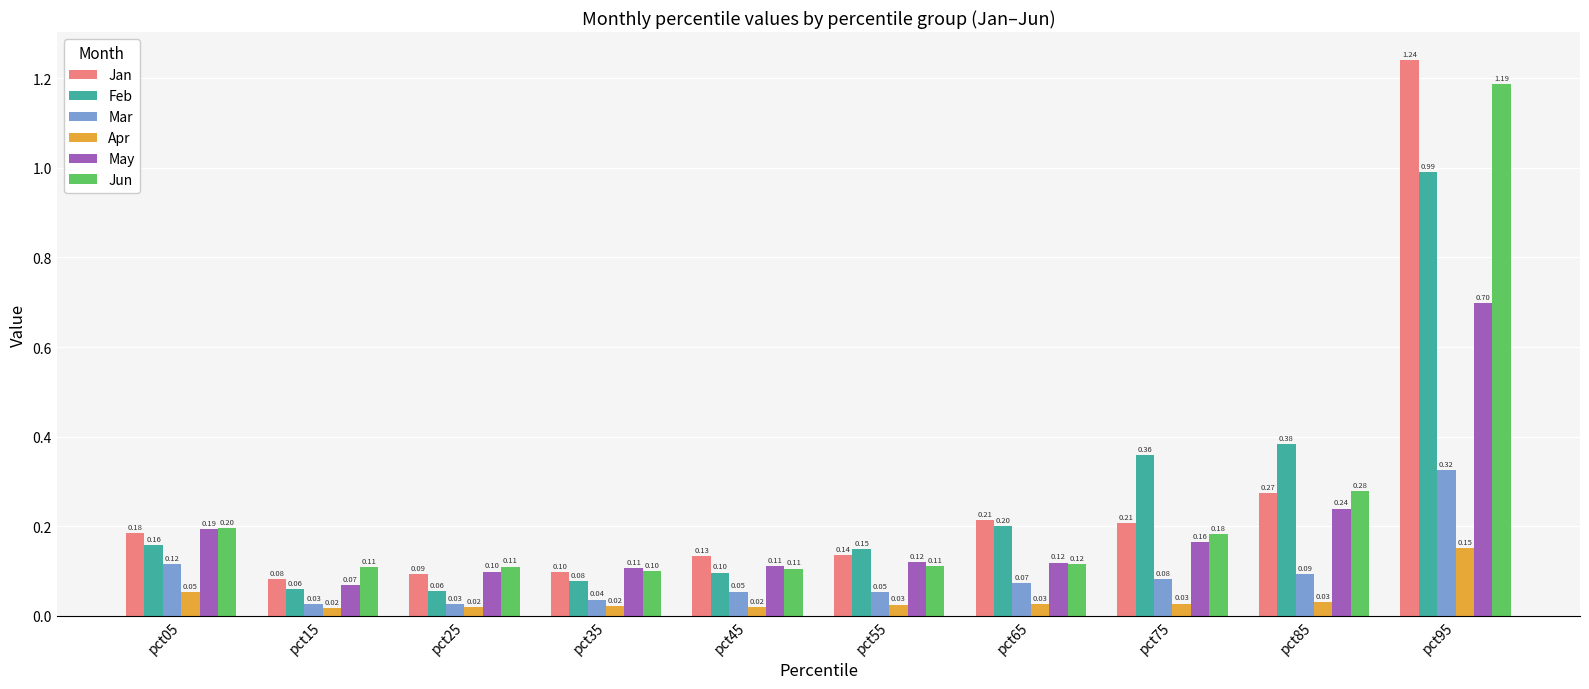

Which series has the largest total across all categories?

Jan